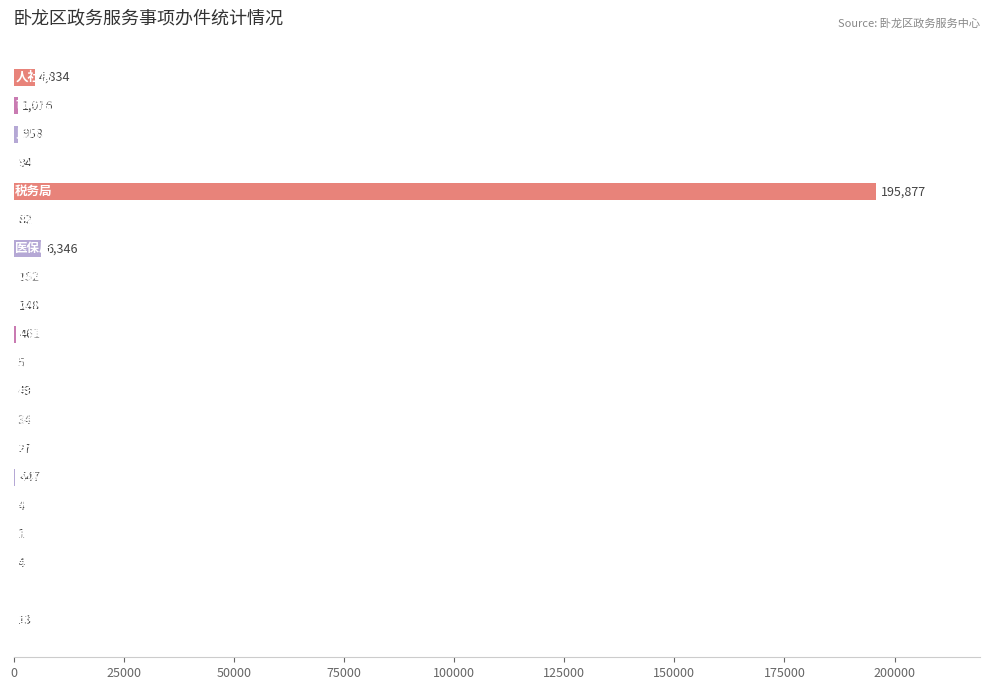

What is the sum of all values?

210552